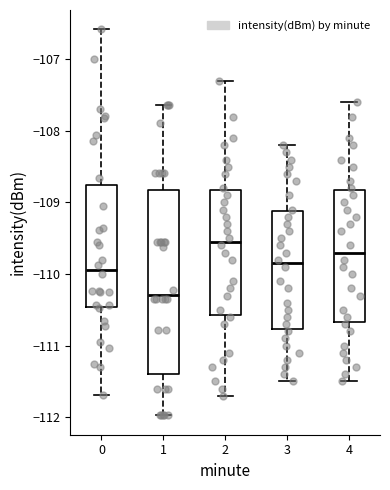

Comparing the boxes themselves (not the whiskers), which one is the tallest?

1